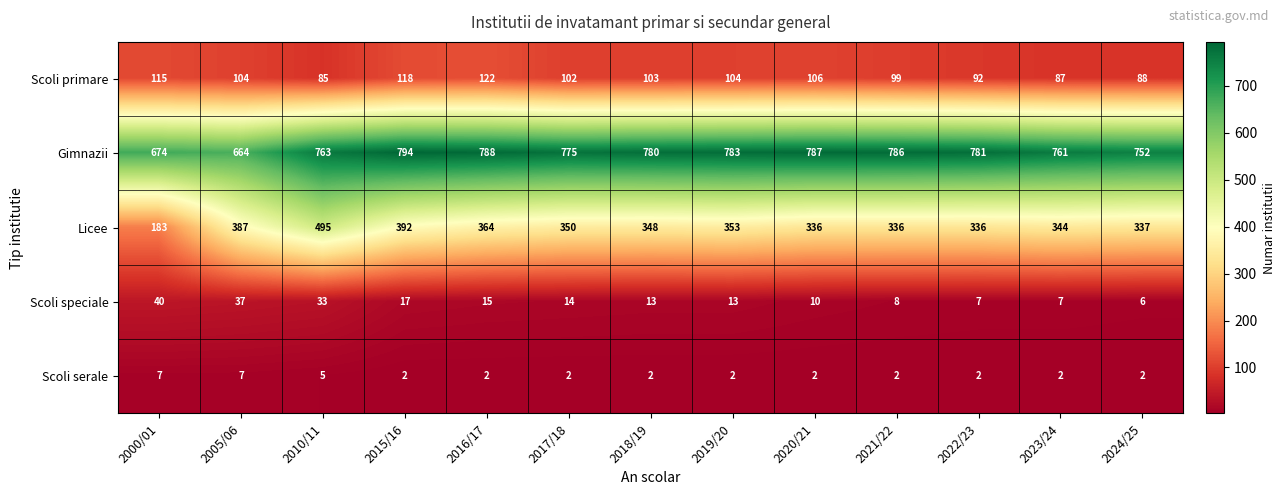

At which category is the sum across all series the highest?

2010/11